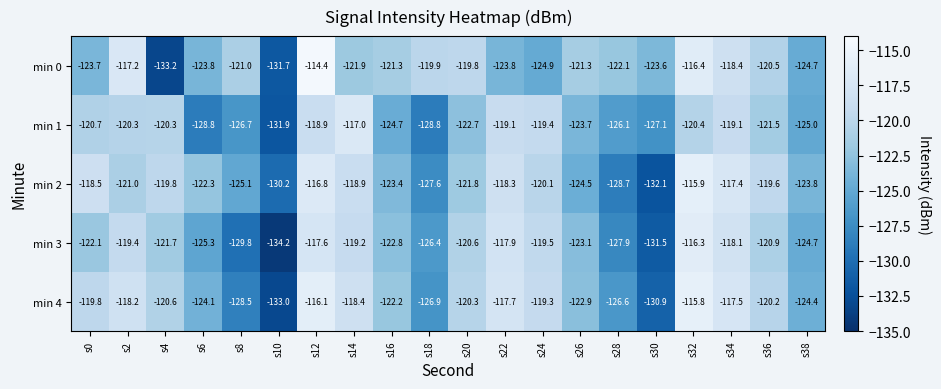

What is the average value of the min 2 series?

-122.3